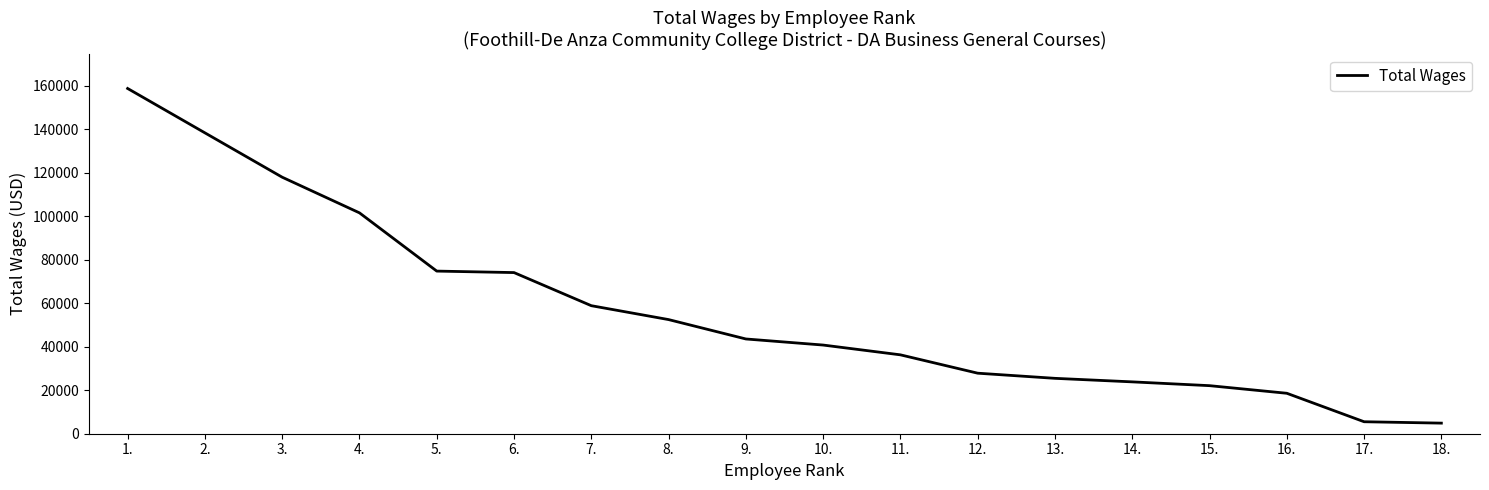

What is the change in value from 1. to 3.?

-40791